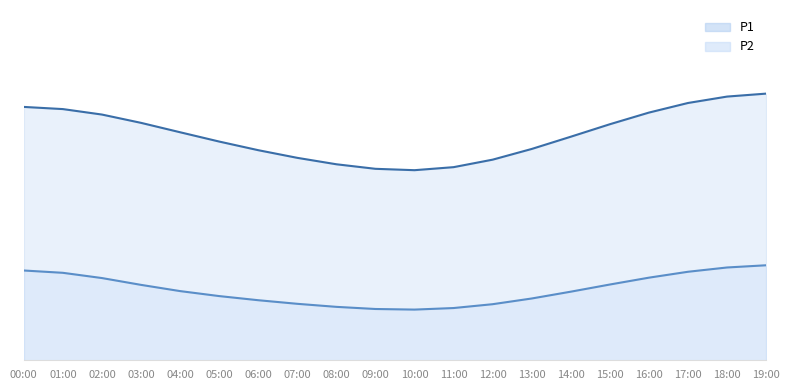

The value at 04:00 is 520.8. True or false?

True